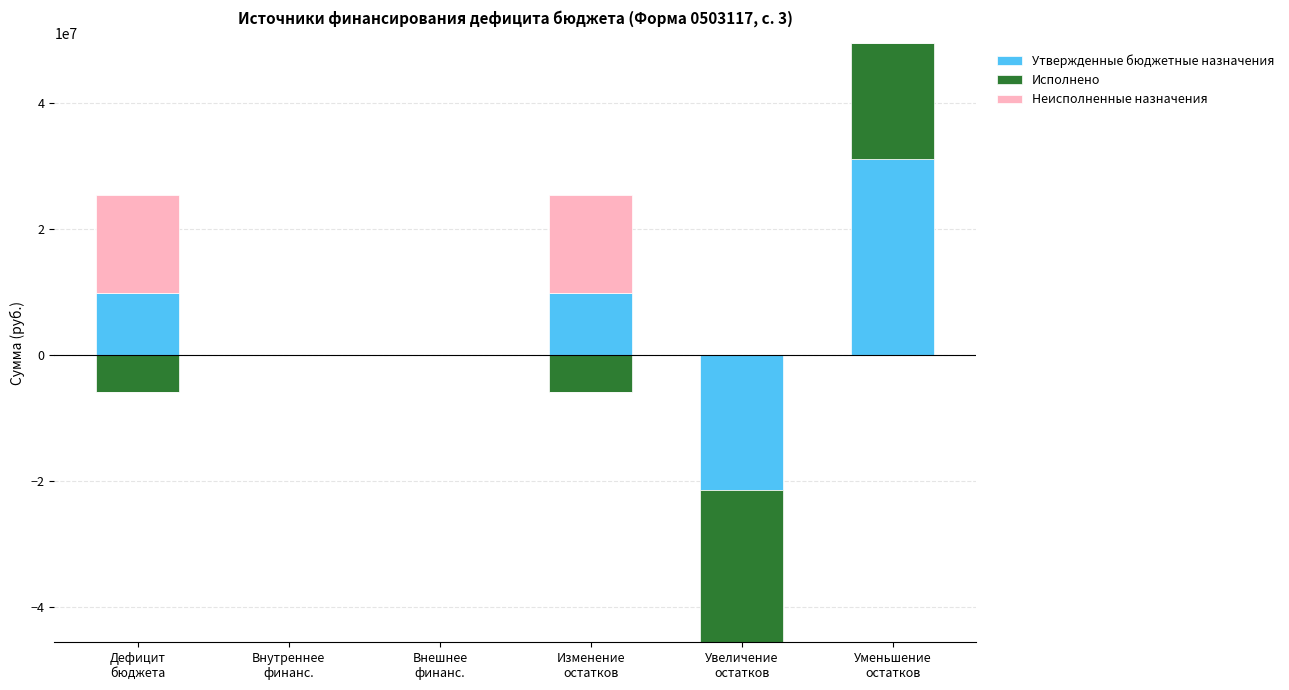

Read the Утвержденные бюджетные назначения value at Дефицит
бюджета.

9754114.6